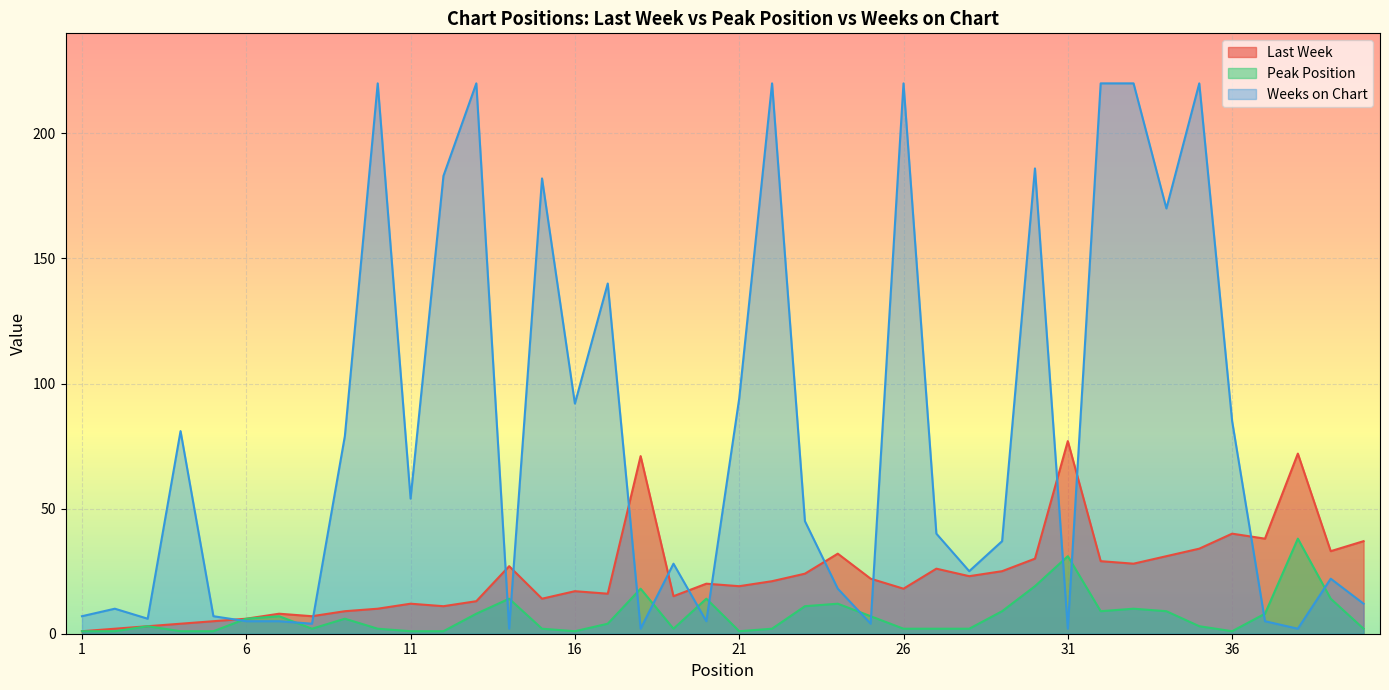

What is the maximum value for Last Week?

77